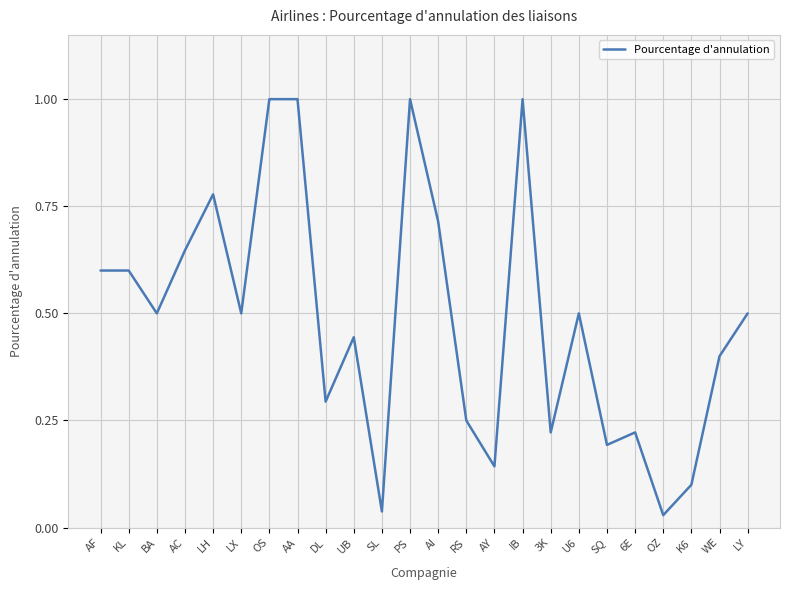

What position from the left is LH?

5